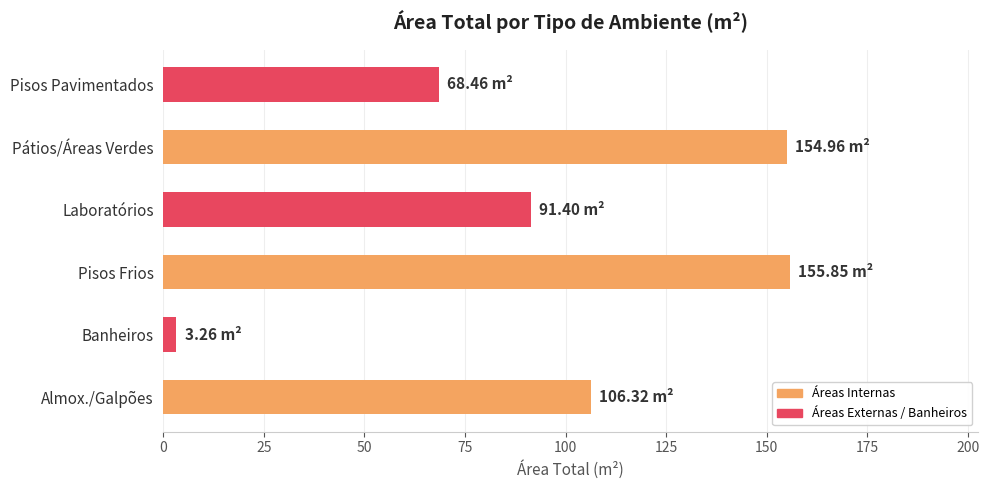

Reading left to right, extract all data points from this chart.

106.3	3.3	155.8	91.4	155.0	68.5